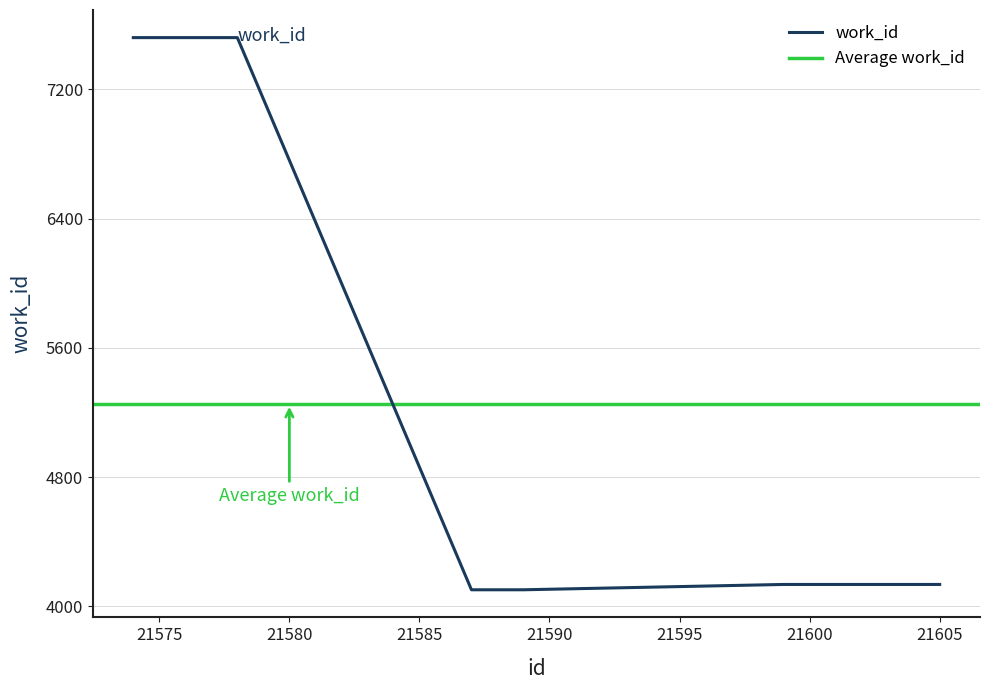

Reading left to right, transcribe all the data shown in this chart.

7520	7520	4103	4103	4136	4136